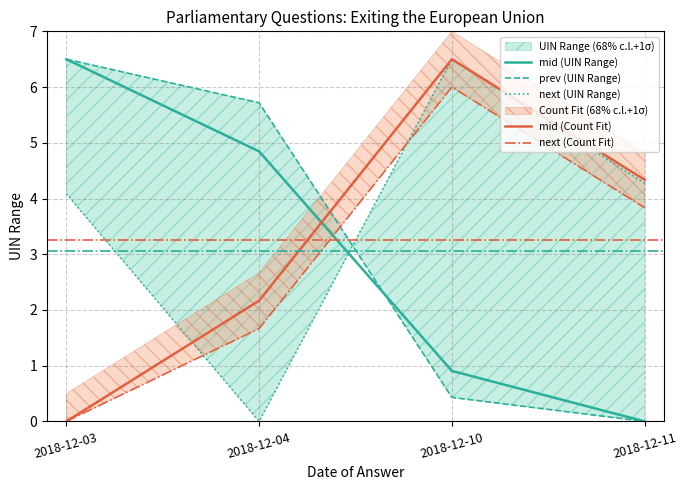

Where is mid (Count Fit) nearest to the value 3?

2018-12-04